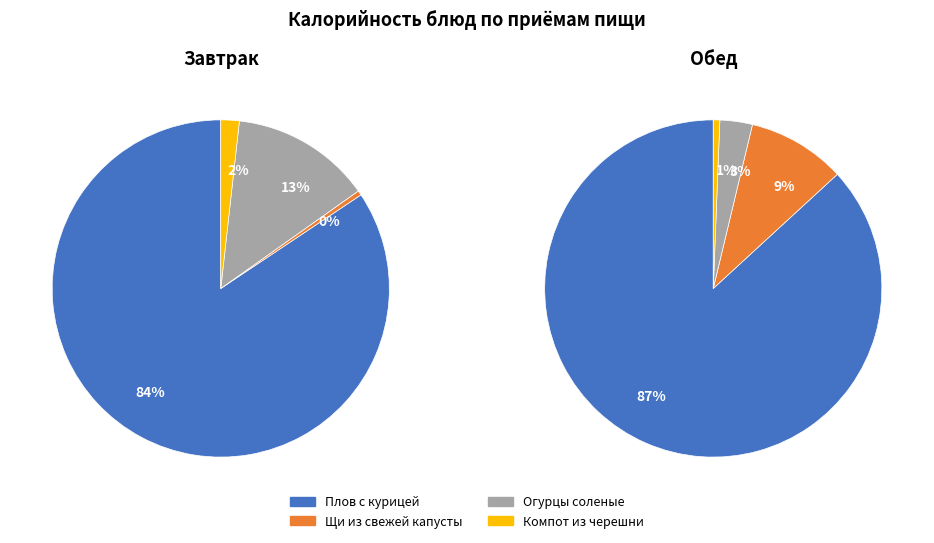

Which slice is the largest?

Плов с курицей